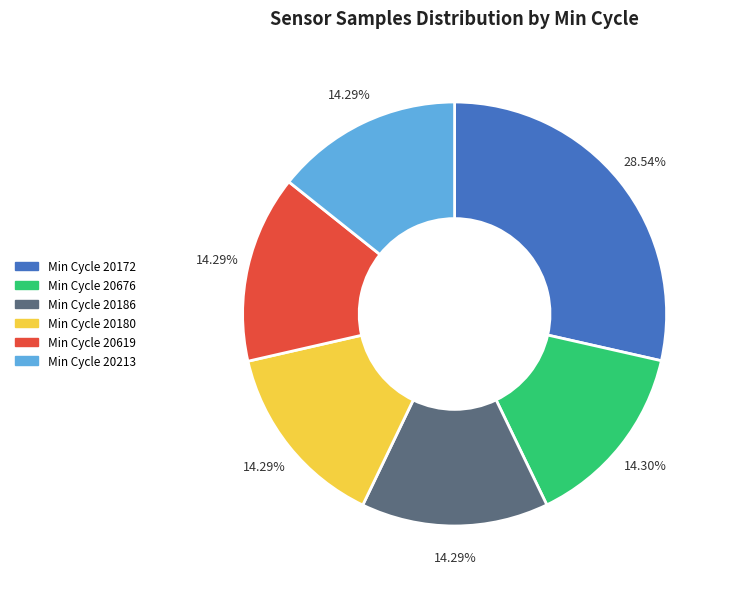

Combined, do Min Cycle 20172 and Min Cycle 20619 account for over 50%?

No